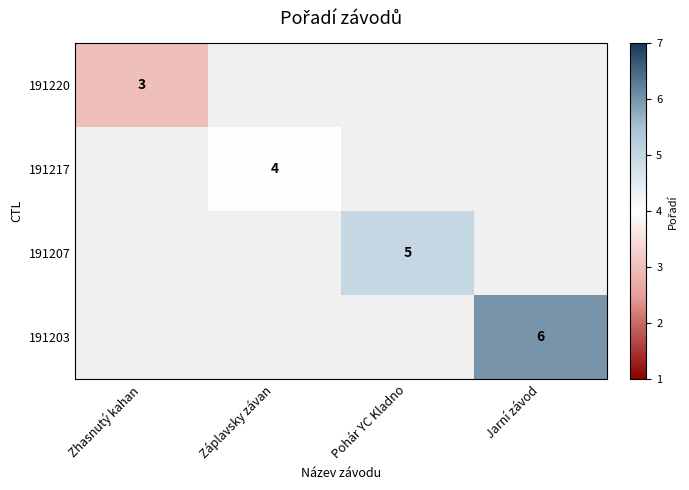

What is the greatest value displayed?

6.0